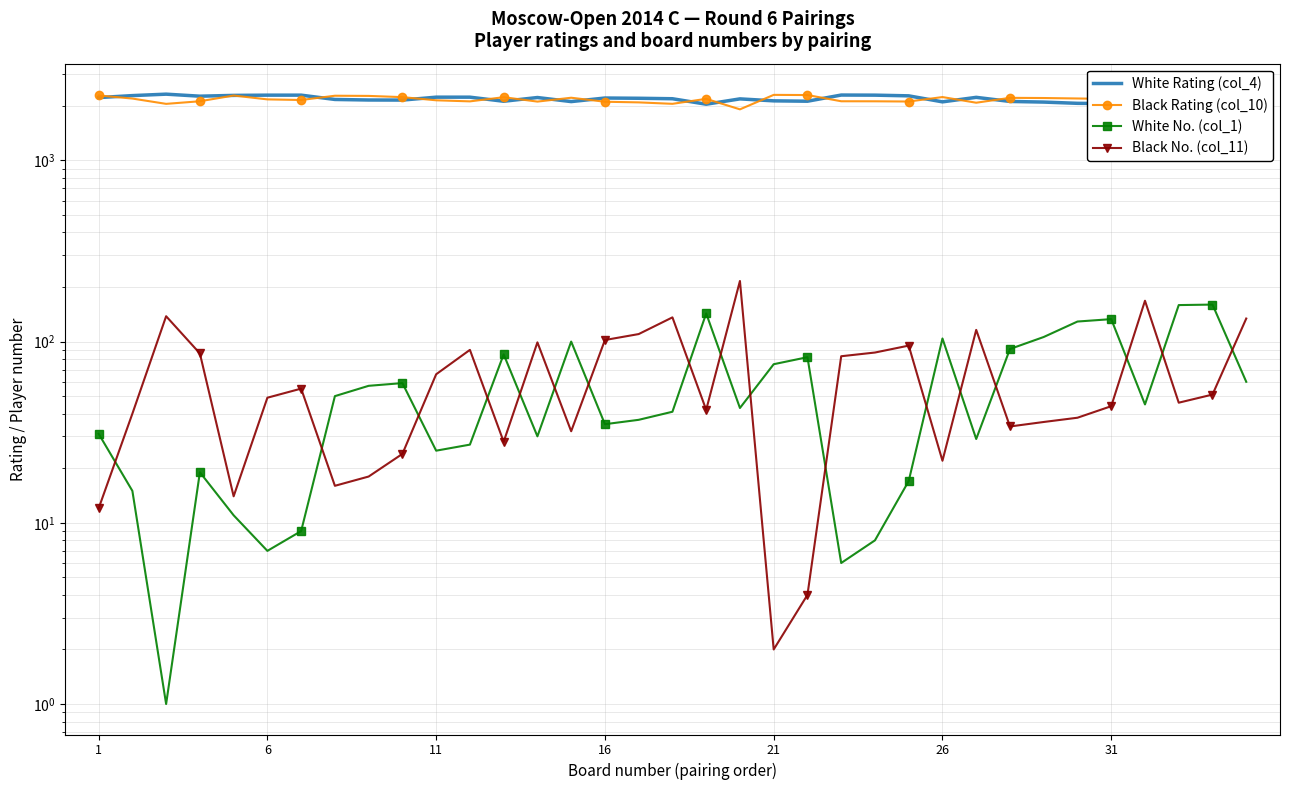

What is the average value of the Black Rating (col_10) series?

2161